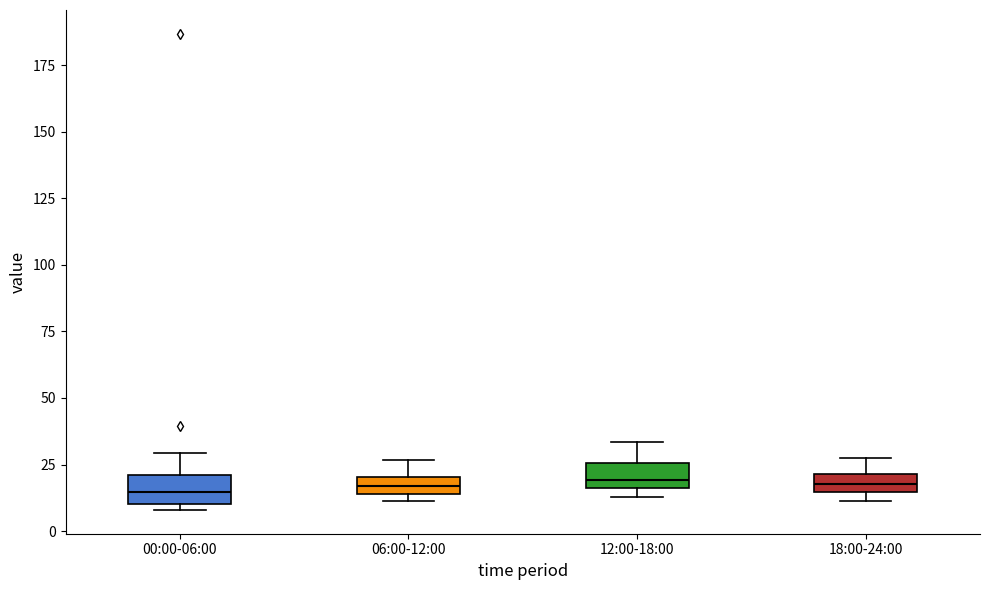

Where is the lower edge of the box for 06:00-12:00 on the y-axis? The values are not printed on the chart, so give them approximately, as read against the axis.

15